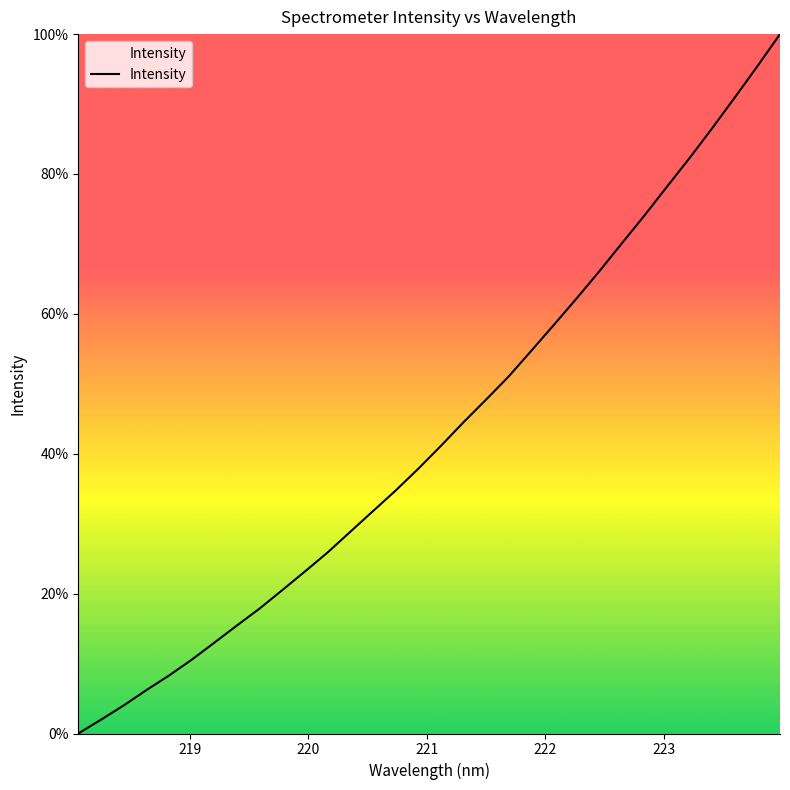

How many positive values are there?

31